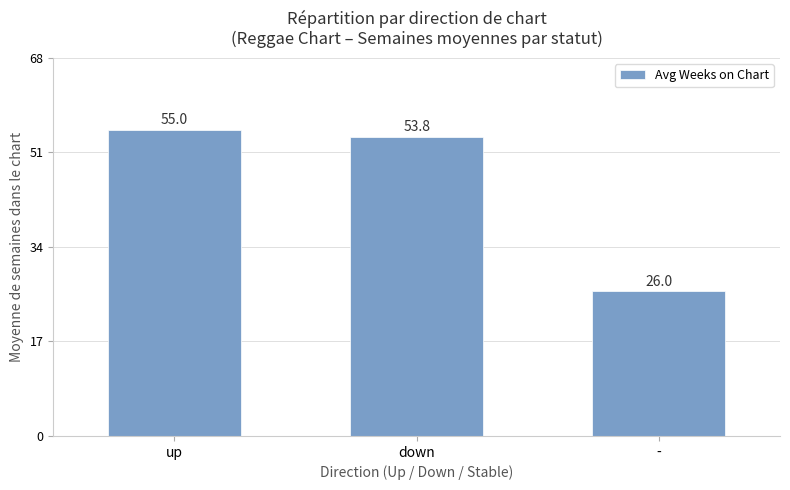

What position from the left is down?

2